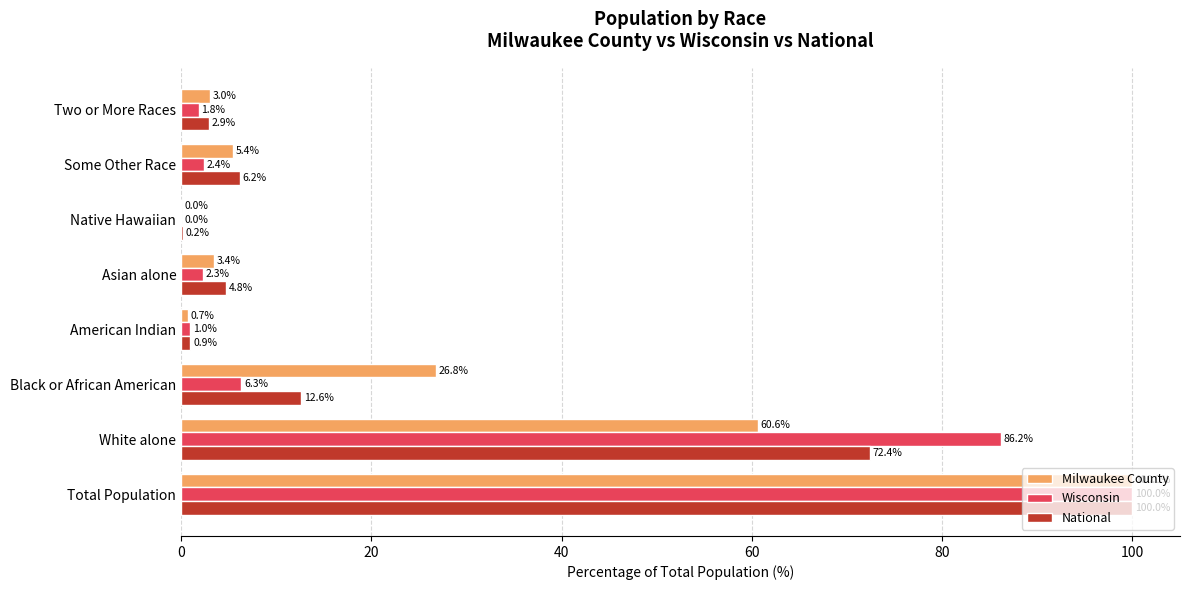

True or false: Wisconsin has a value of 135.0 at White alone.

False